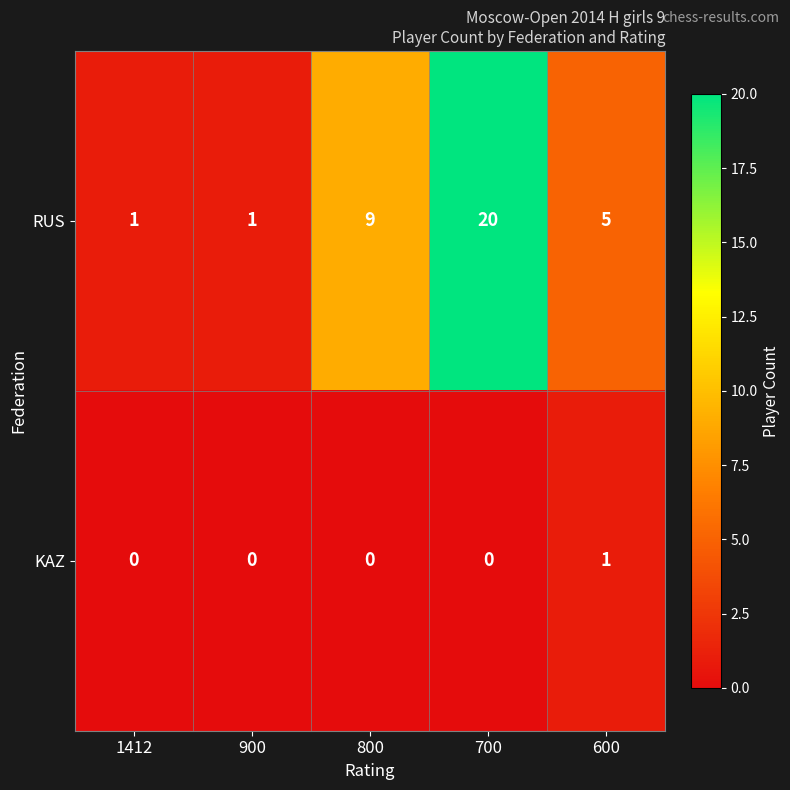

How many categories are shown in the chart?

5